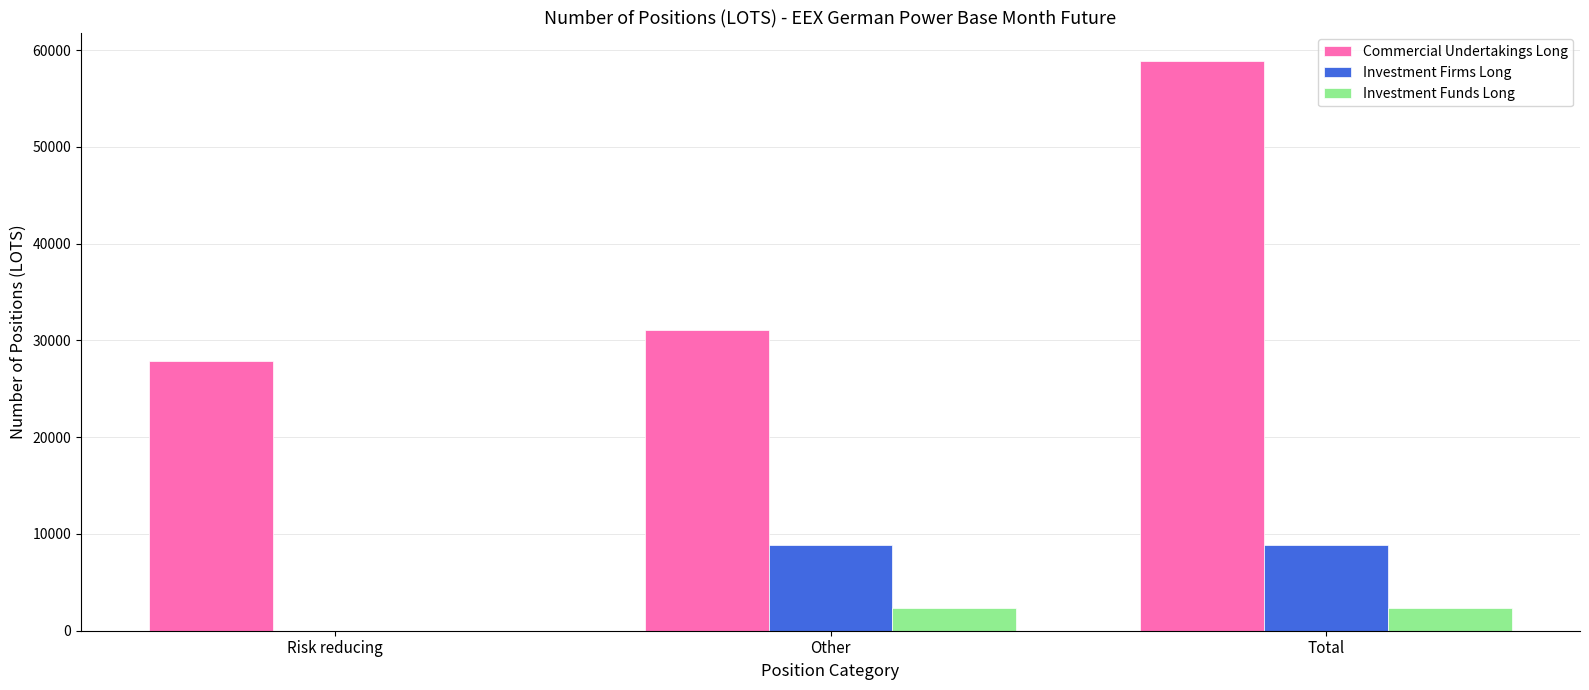

What is the approximate value of Investment Firms Long at Other?

8850.2